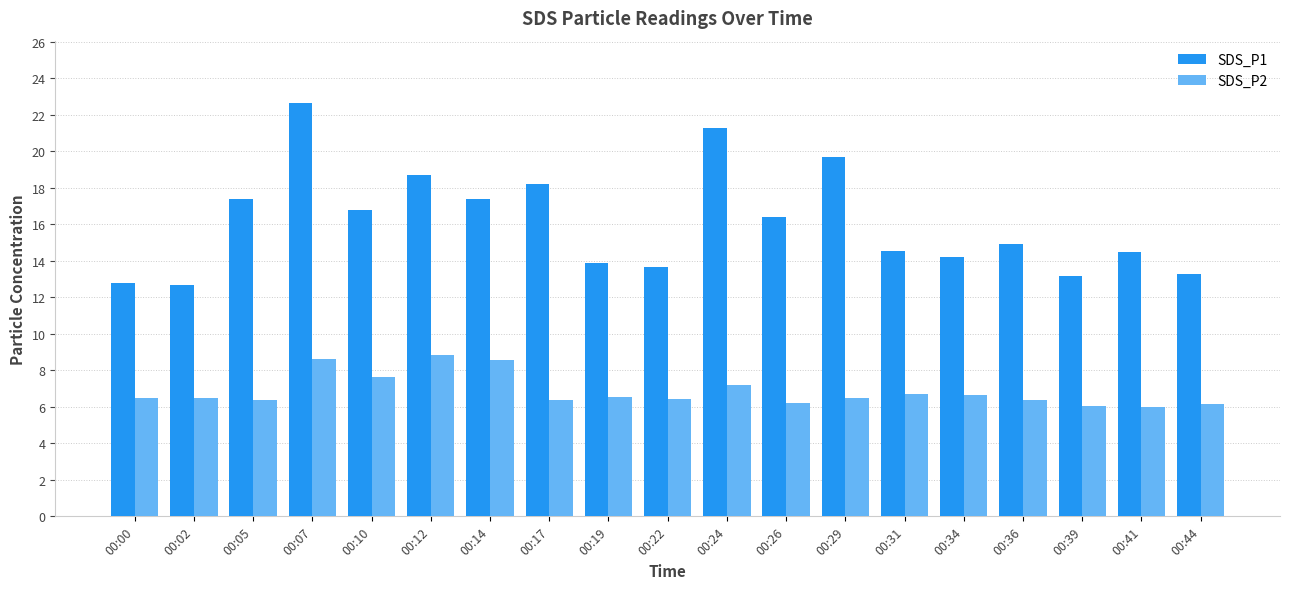

Which series changed the most between 00:02 and 00:34?

SDS_P1